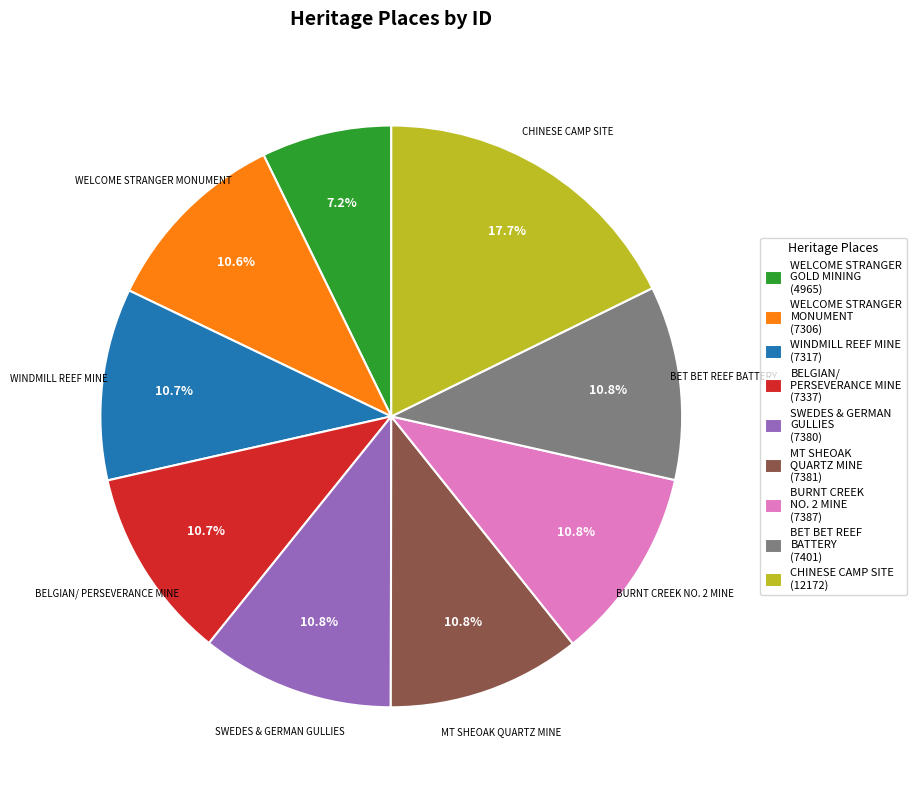

What is the largest slice in the pie chart?

CHINESE CAMP SITE (12172)